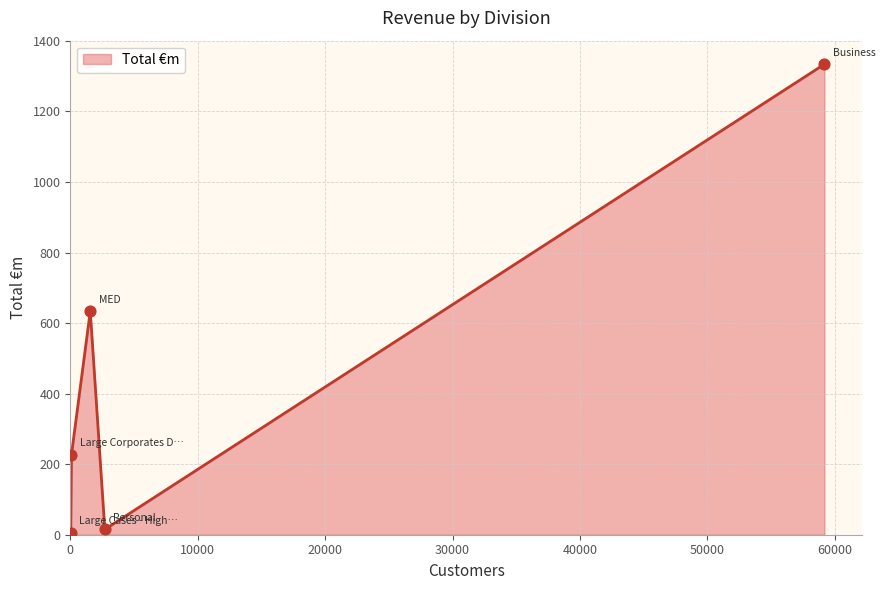

True or false: there are more than 1 points higher than both neighbors.

False